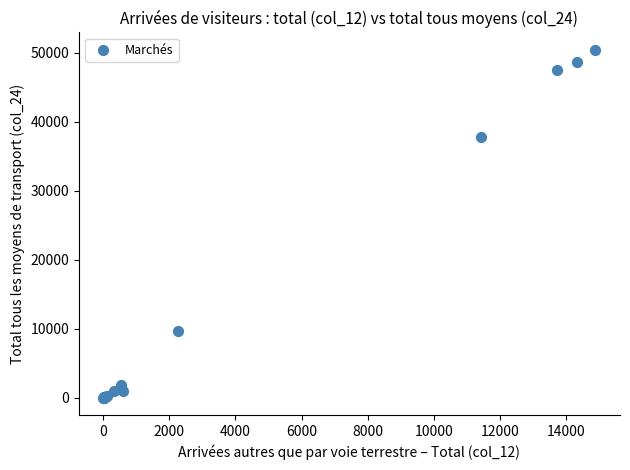

What Y value in the scatter plot is closest to 25233?

37807